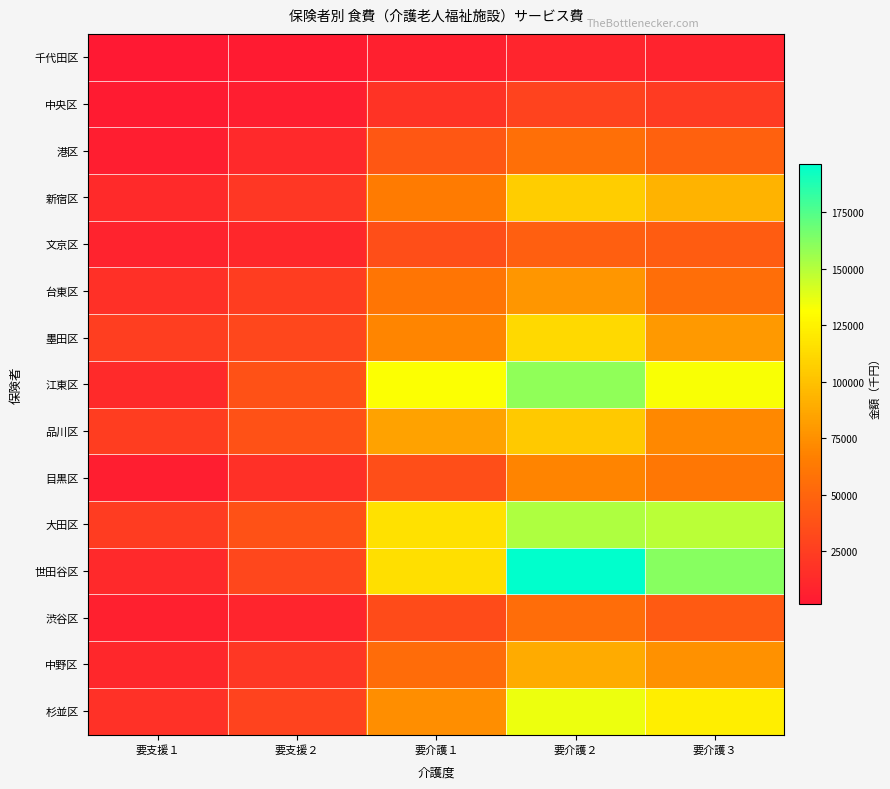

List the series in order of their peak value, lowest first.

千代田区, 中央区, 文京区, 渋谷区, 港区, 目黒区, 台東区, 中野区, 品川区, 新宿区, 墨田区, 杉並区, 大田区, 江東区, 世田谷区